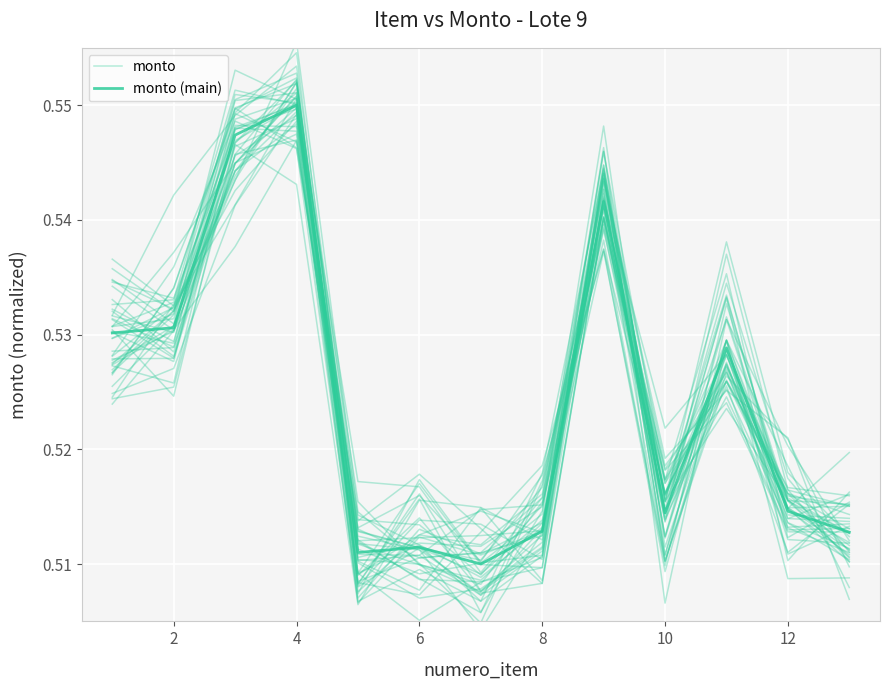

Does the chart display data point markers on the line(s)?

No